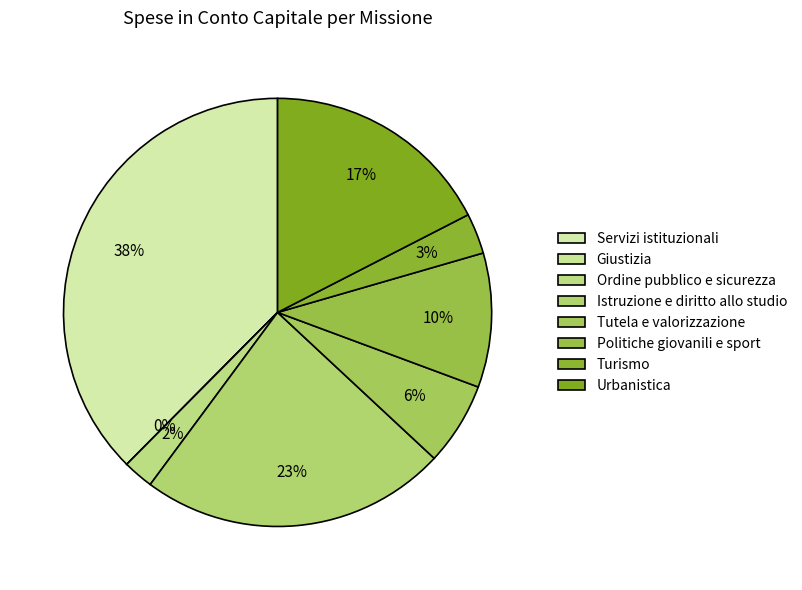

How much of the chart is everything except Servizi istituzionali?

62.4%